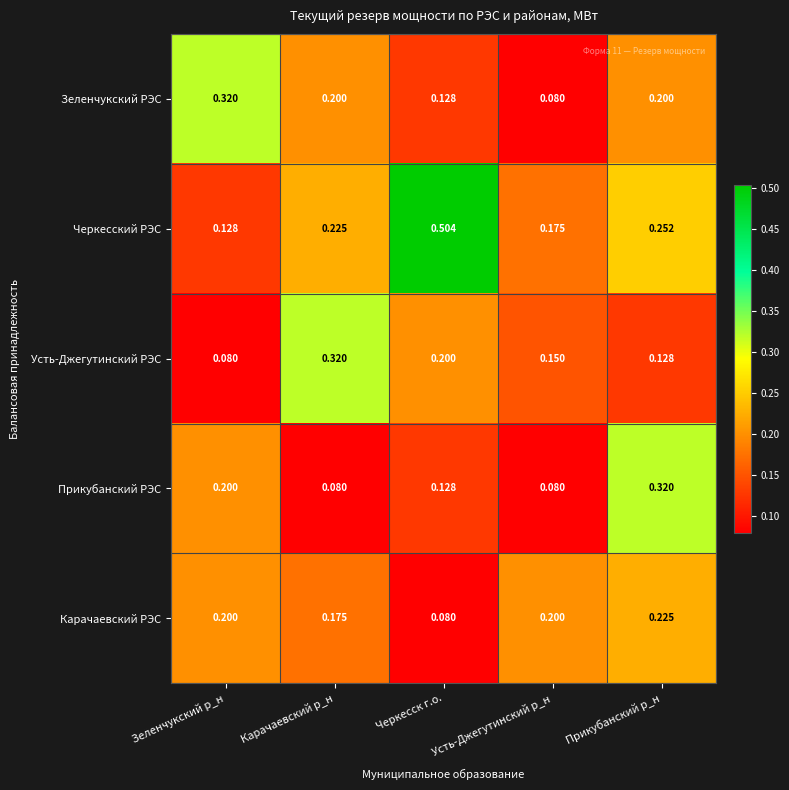

Which series has the largest range (max minus min)?

Черкесский РЭС